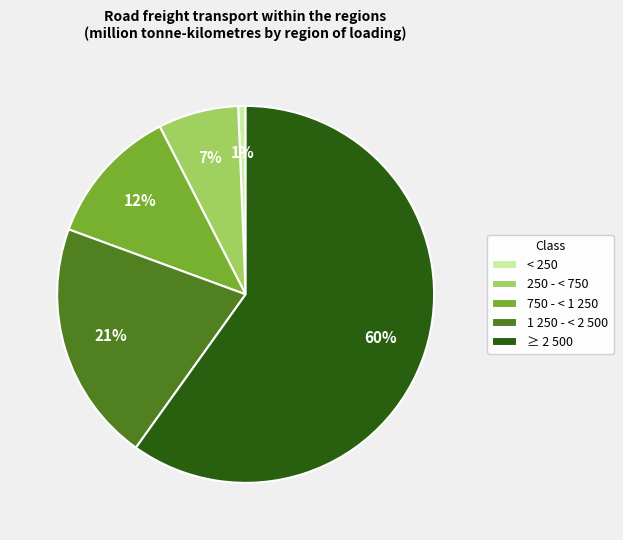

Is it true that < 250 is 1% of the pie?

True